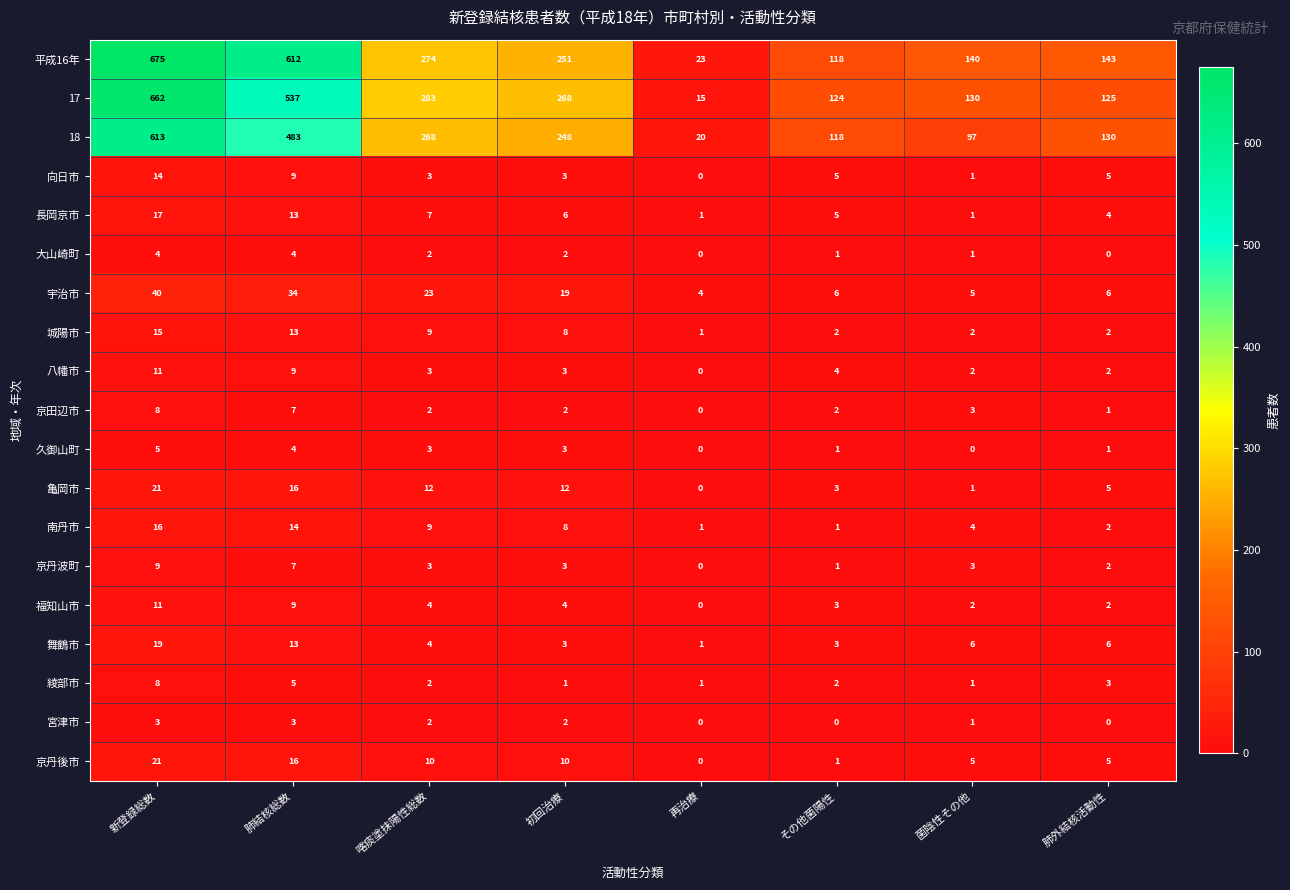

True or false: 17 has a value of 67 at 初回治療.

False